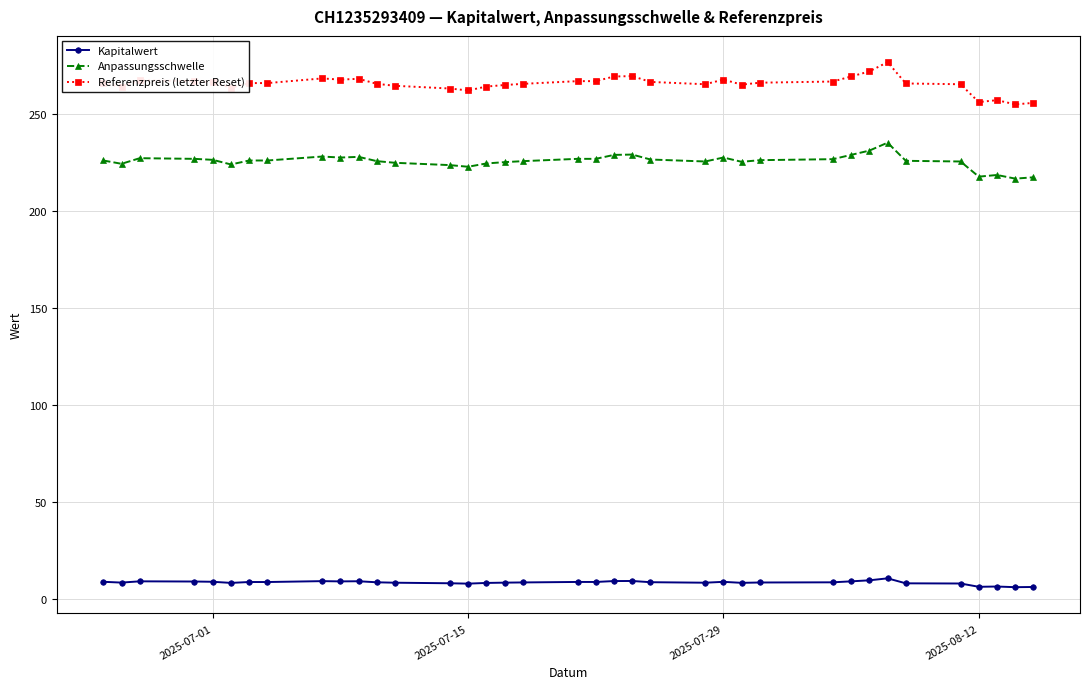

At how many categories does at least one series exceed 92?

37